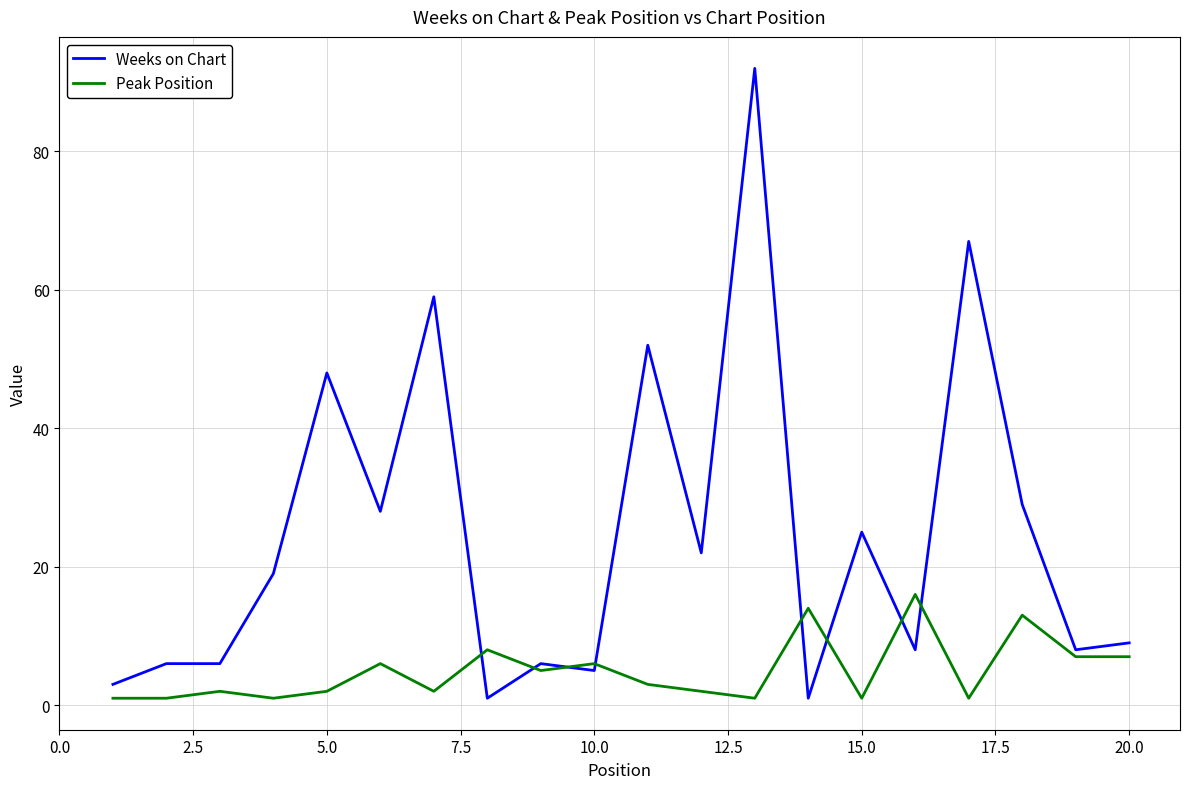

What is the maximum value for Weeks on Chart?

92